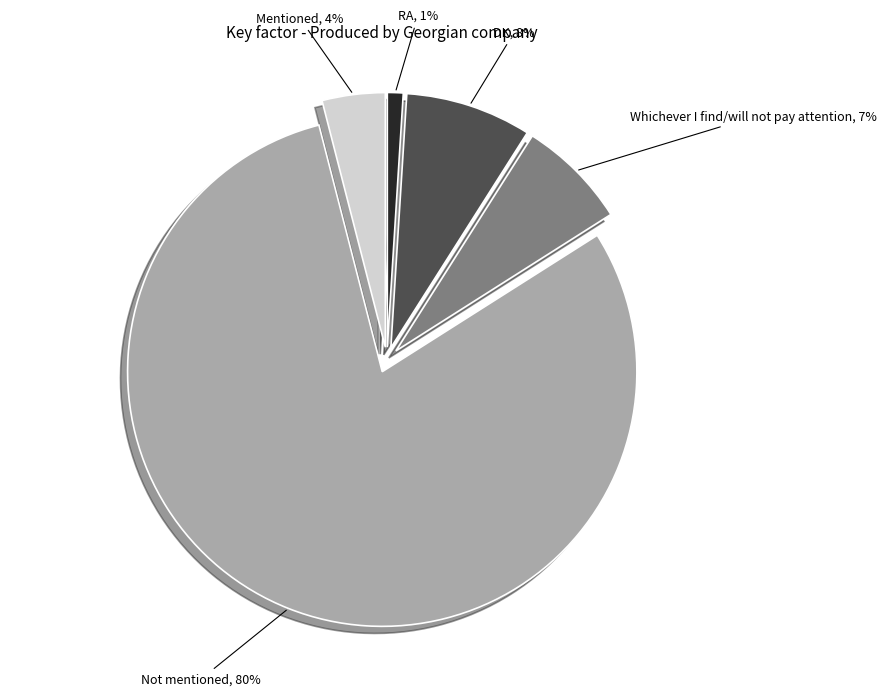

To the nearest percent, what is the average slice percentage?

20%